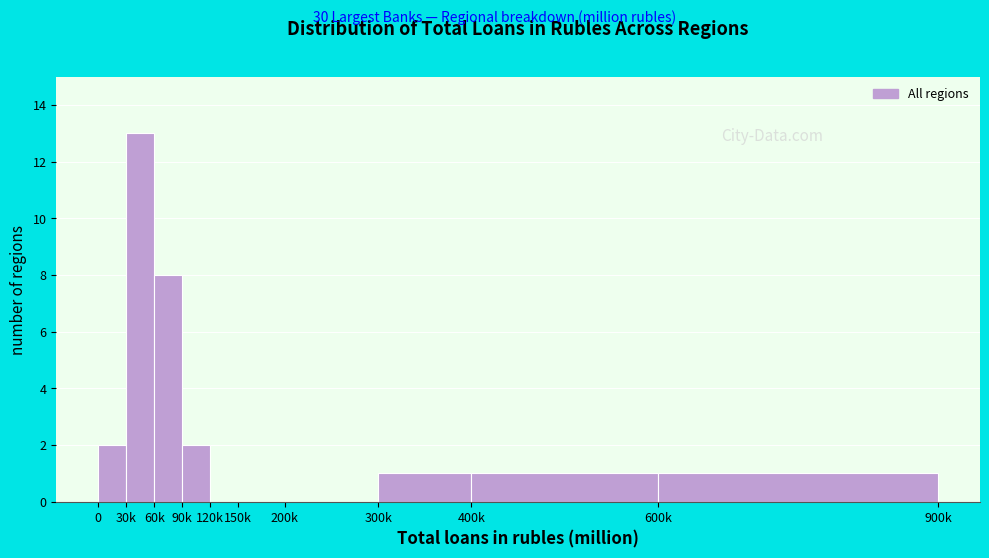

Reading left to right, list all the values displayed in this chart.

0=2	30k=13	60k=8	90k=2	120k=0	150k=0	200k=0	300k=1	400k=1	600k=1